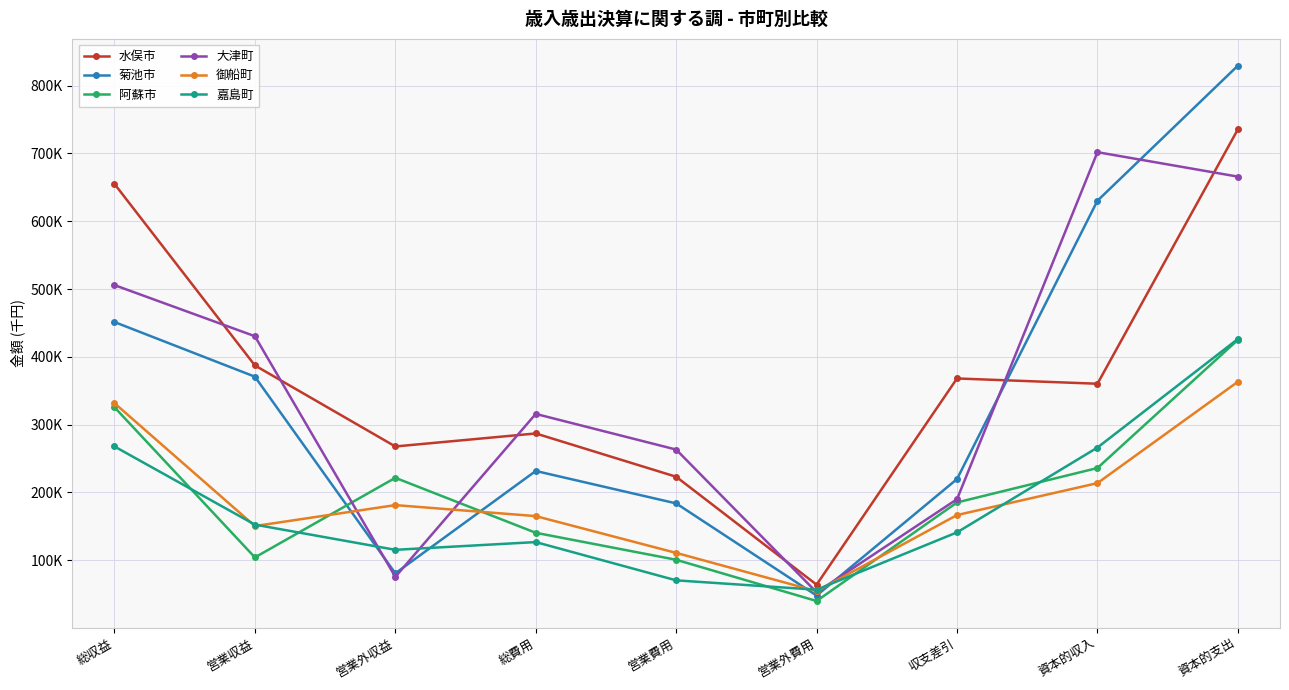

What is the approximate value of 大津町 at 営業費用, to the nearest 50?

263200